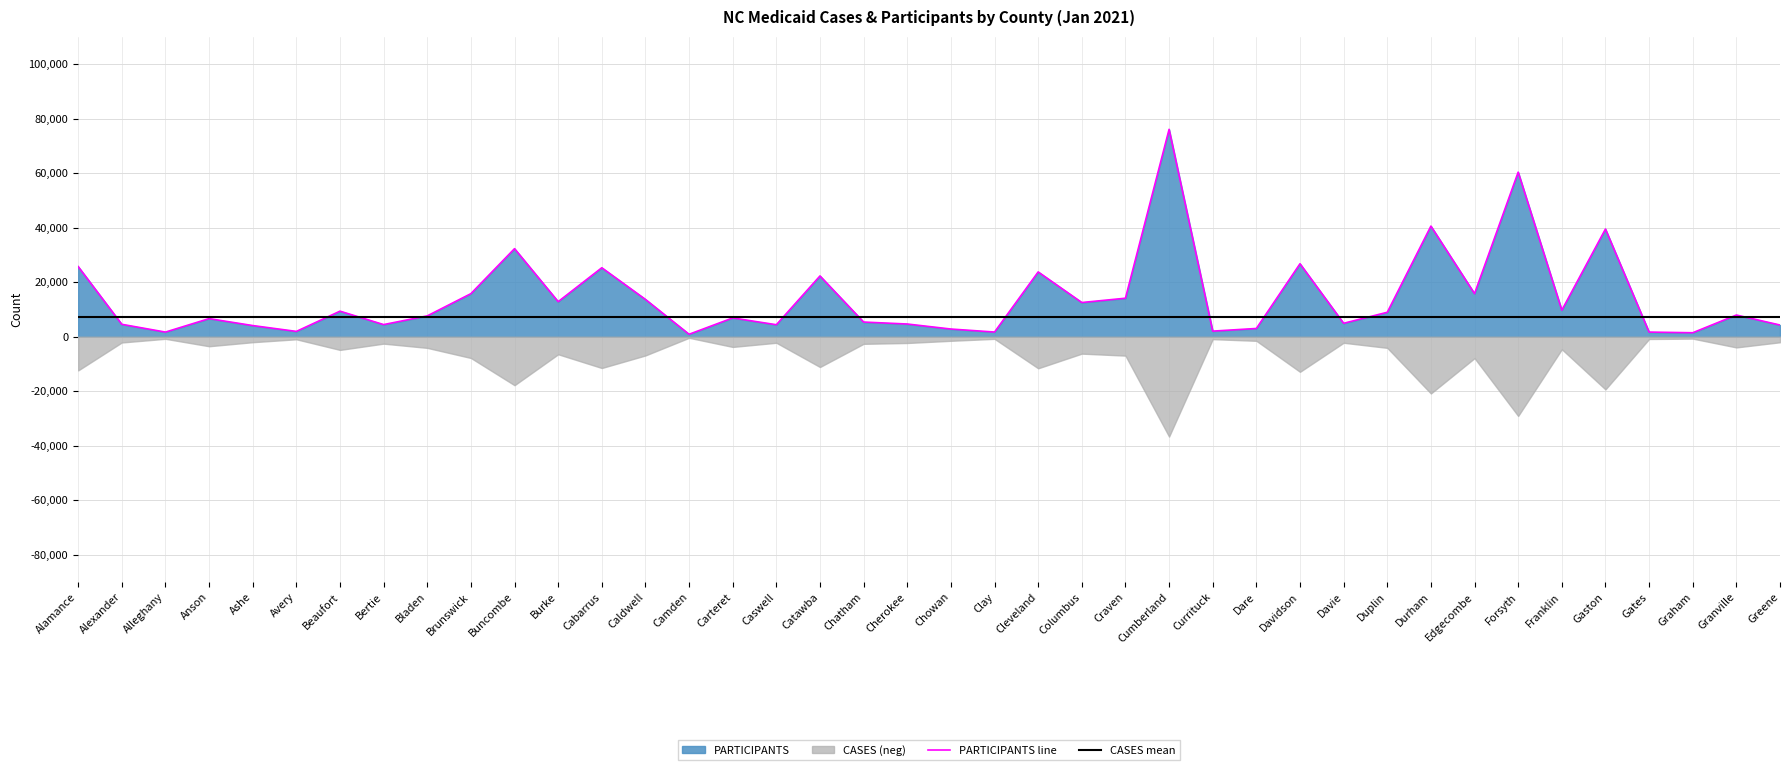

True or false: CASES mean and PARTICIPANTS line intersect in this chart.

True